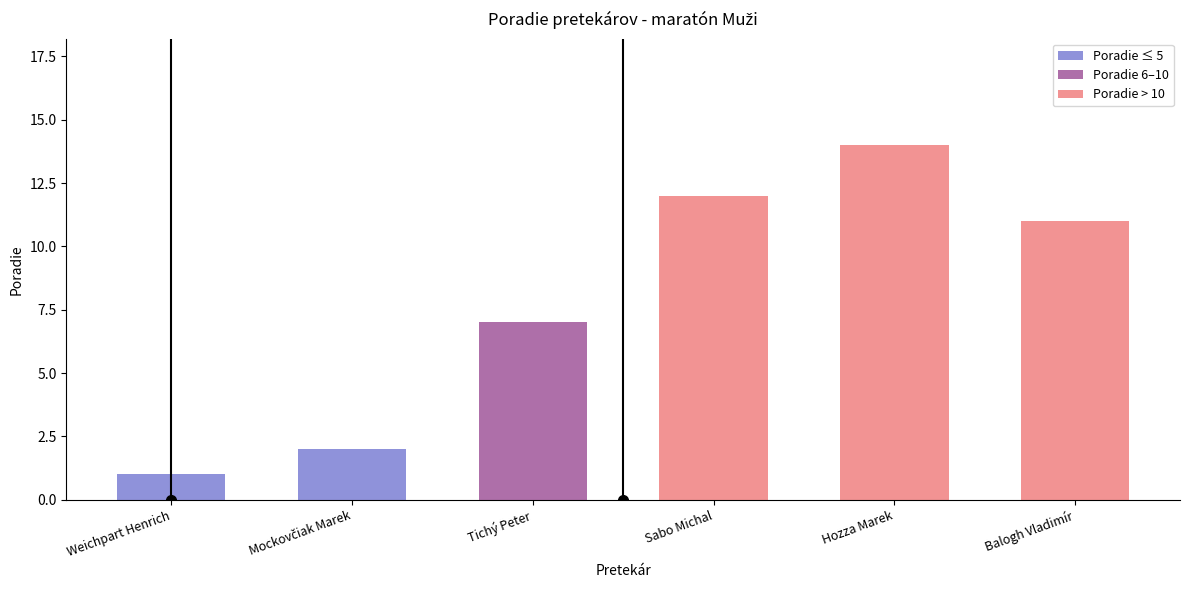

What is the label of the 6th bar from the right?

Weichpart Henrich